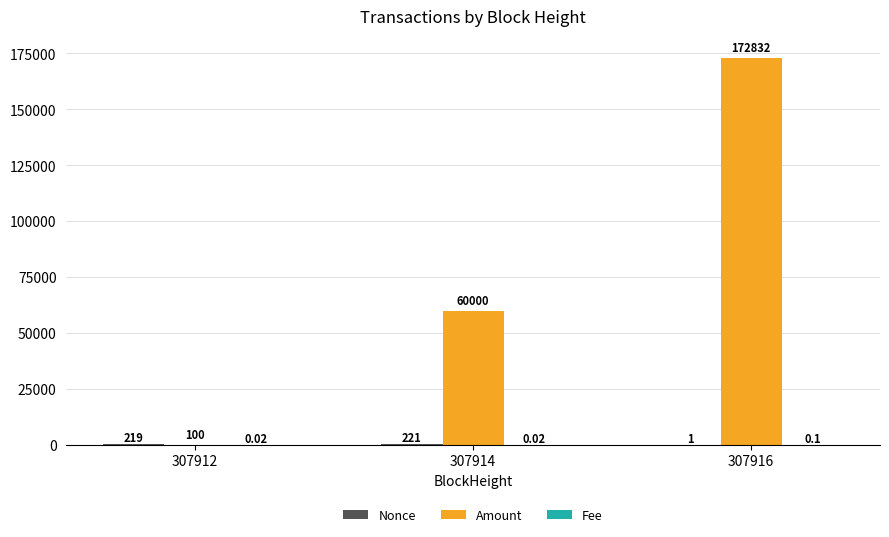

Which series changed the most between 307912 and 307914?

Amount